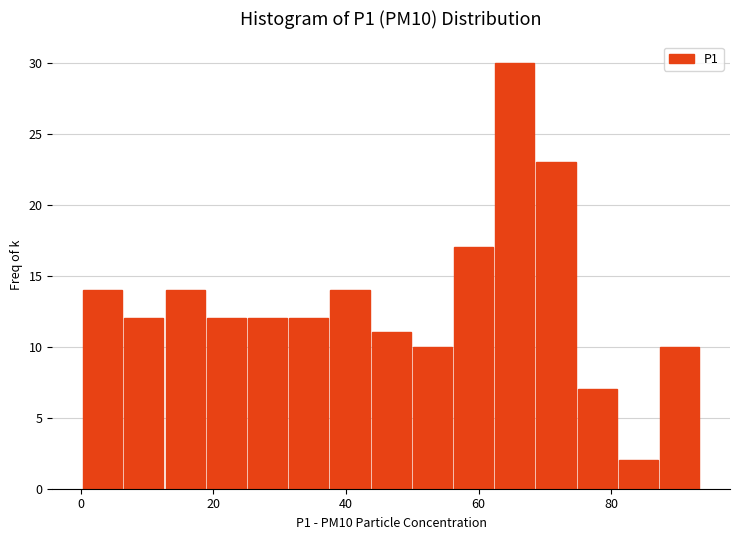

Around what value on the x-axis is the tallest bar? Give the approximate position of its centre, as read against the axis.

66